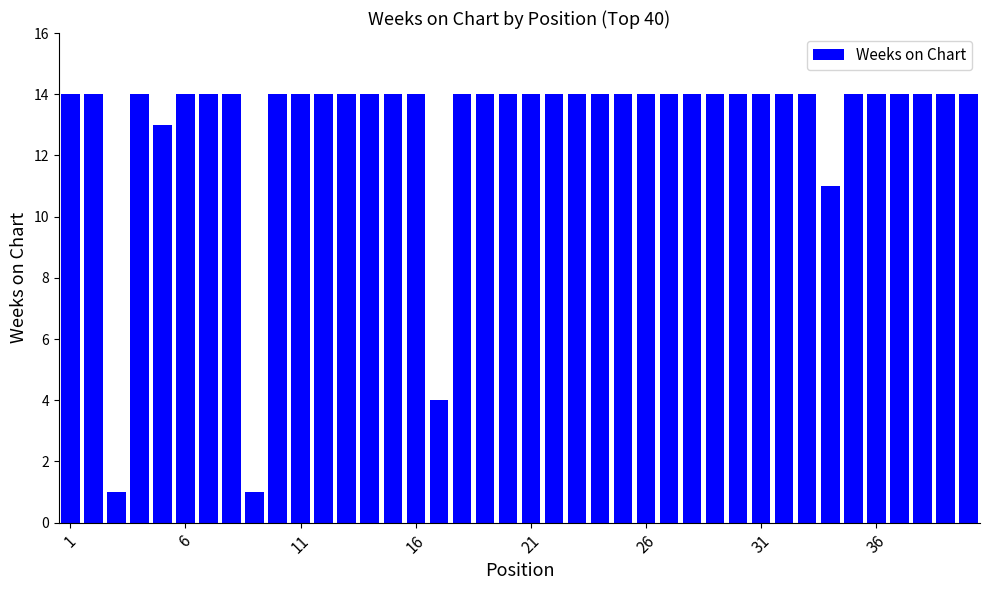

What is the value of the 36th bar from the left?

14